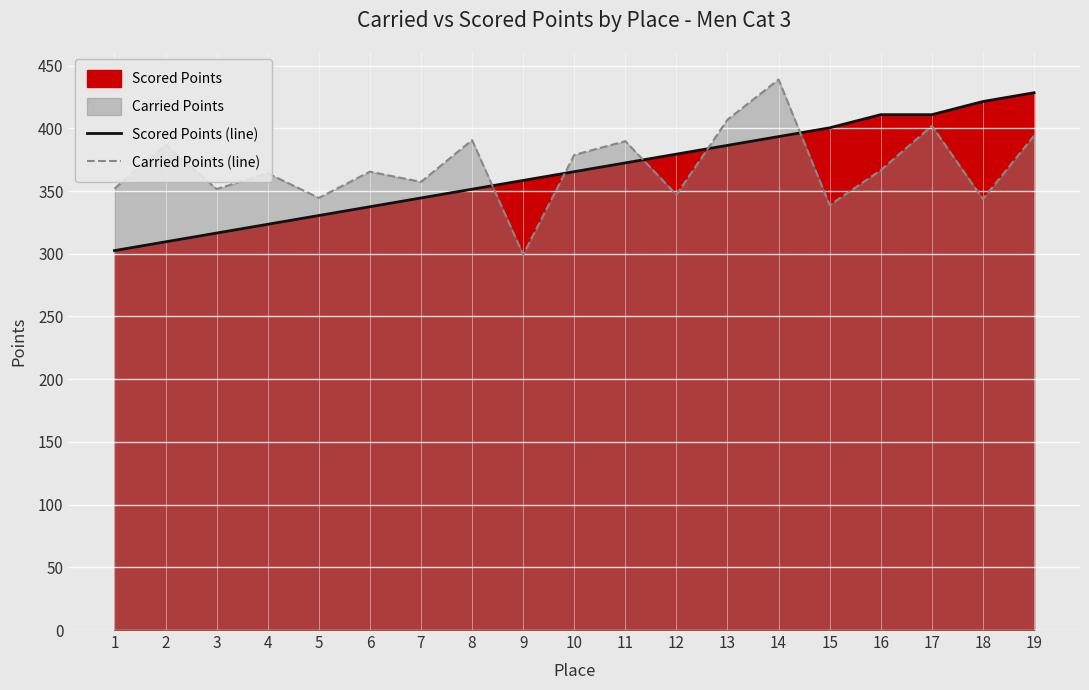

The value of Carried Points (line) at 1 is 575.2. True or false?

False